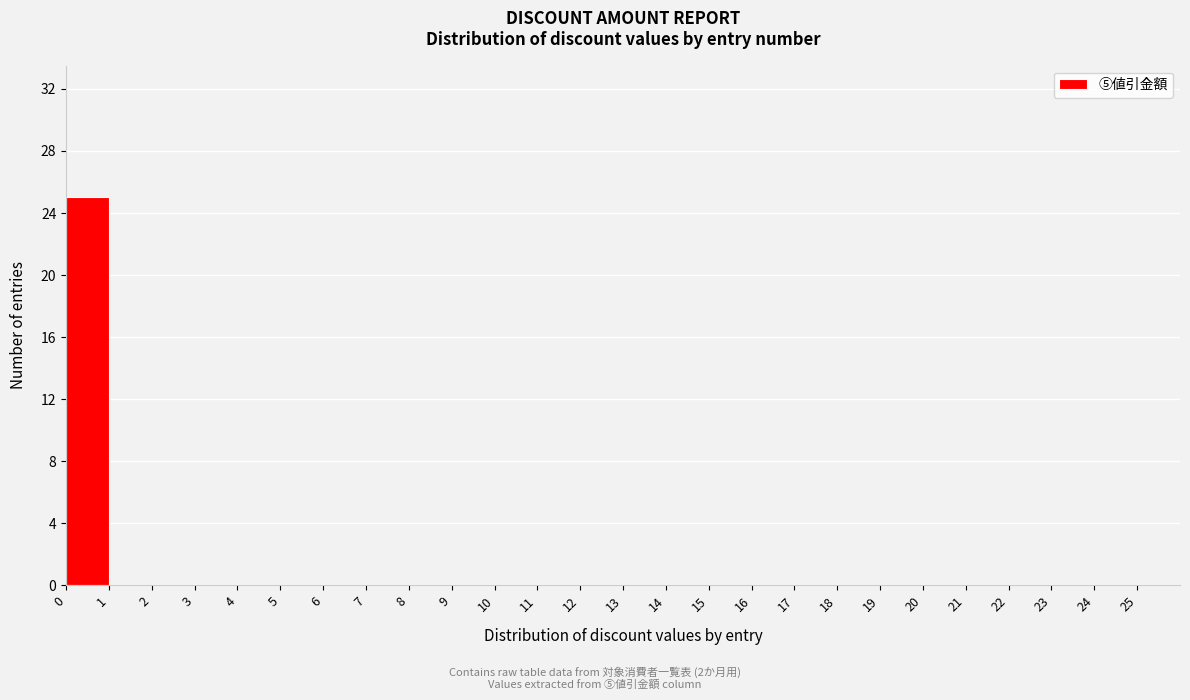

What is the height of the bar covering 0 to 1 on the x-axis? The values are not printed on the chart, so give them approximately, as read against the axis.

25